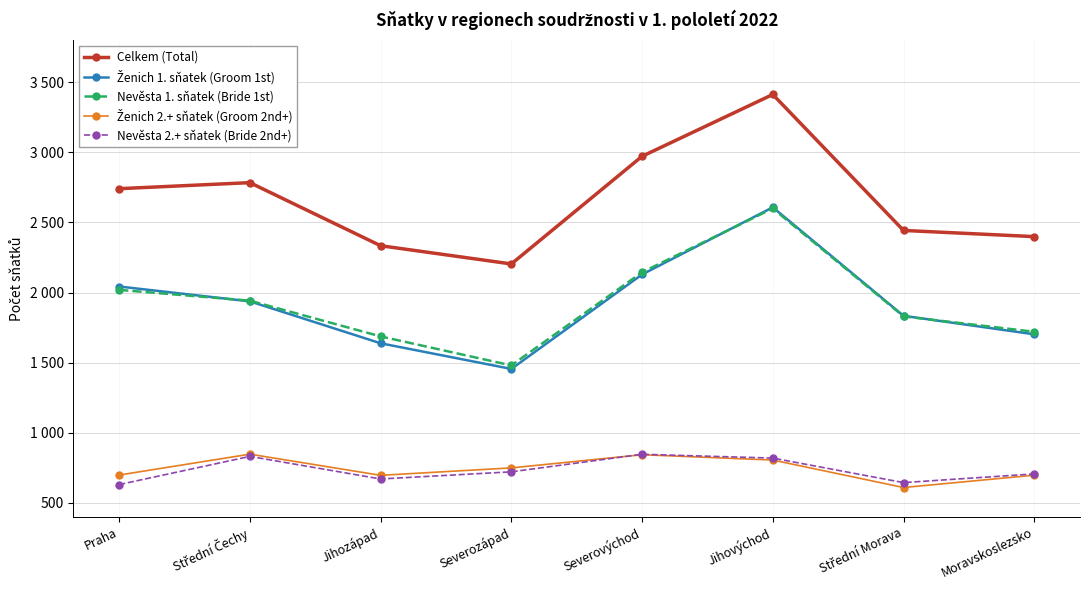

Where does the Ženich 1. sňatek (Groom 1st) series first go above 1937?

Praha